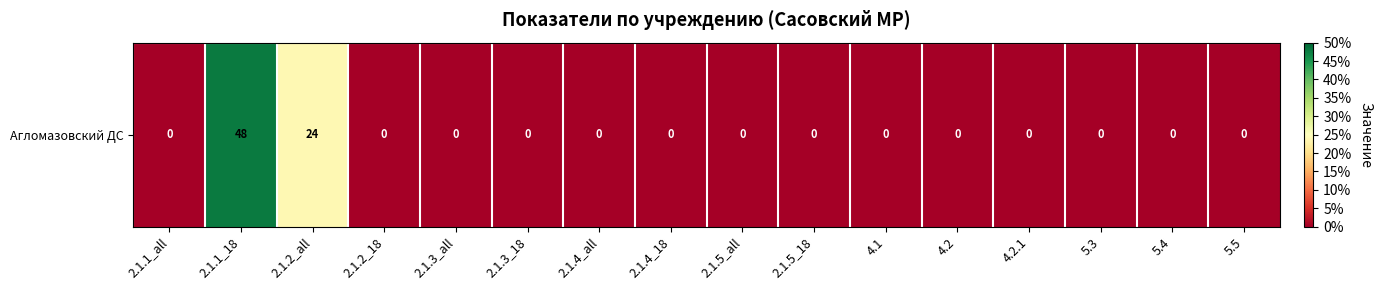

Rank the categories by value from lowest to highest.

2.1.1_all, 2.1.2_18, 2.1.3_all, 2.1.3_18, 2.1.4_all, 2.1.4_18, 2.1.5_all, 2.1.5_18, 4.1, 4.2, 4.2.1, 5.3, 5.4, 5.5, 2.1.2_all, 2.1.1_18